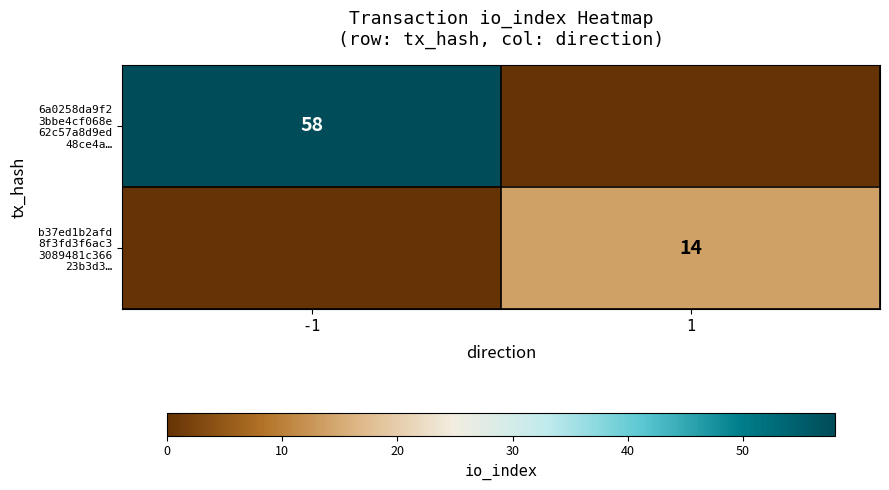

What is the difference between the b37ed1b2afd 8f3fd3f6ac3 3089481c366 23b3d3… values at -1 and 1?

14